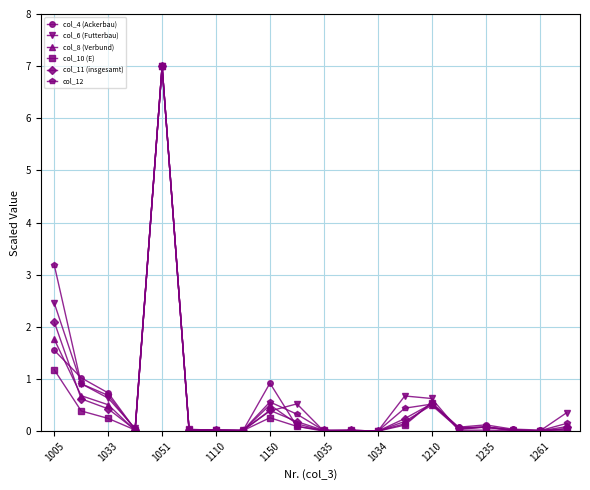

What is the highest value of the col_4 (Ackerbau) series?

7.0